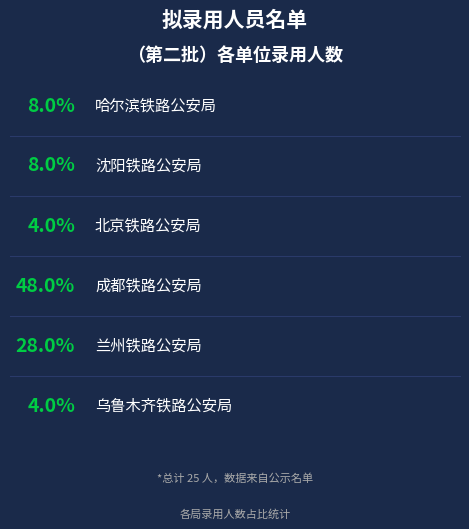

To the nearest percent, what percentage of the pie is 北京铁路公安局?

4%